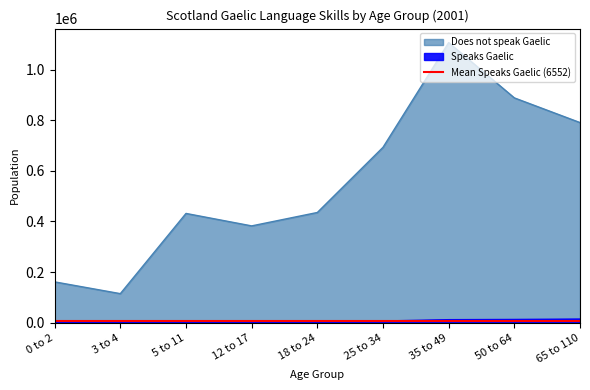

What is the value of the Does not speak Gaelic point at the 3rd from the left?

431601